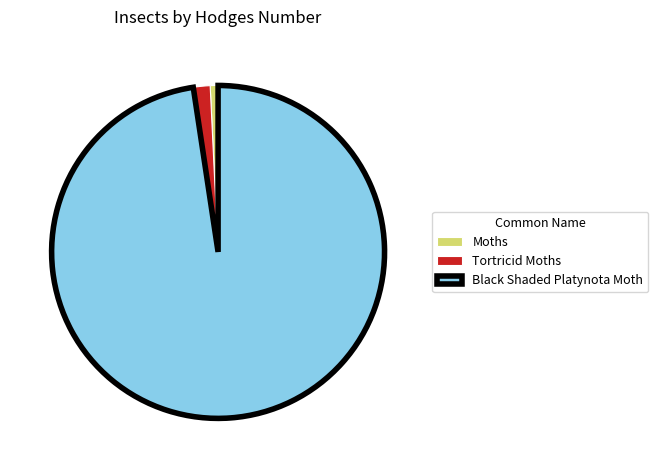

Combined, do Tortricid Moths and Moths account for over 50%?

No